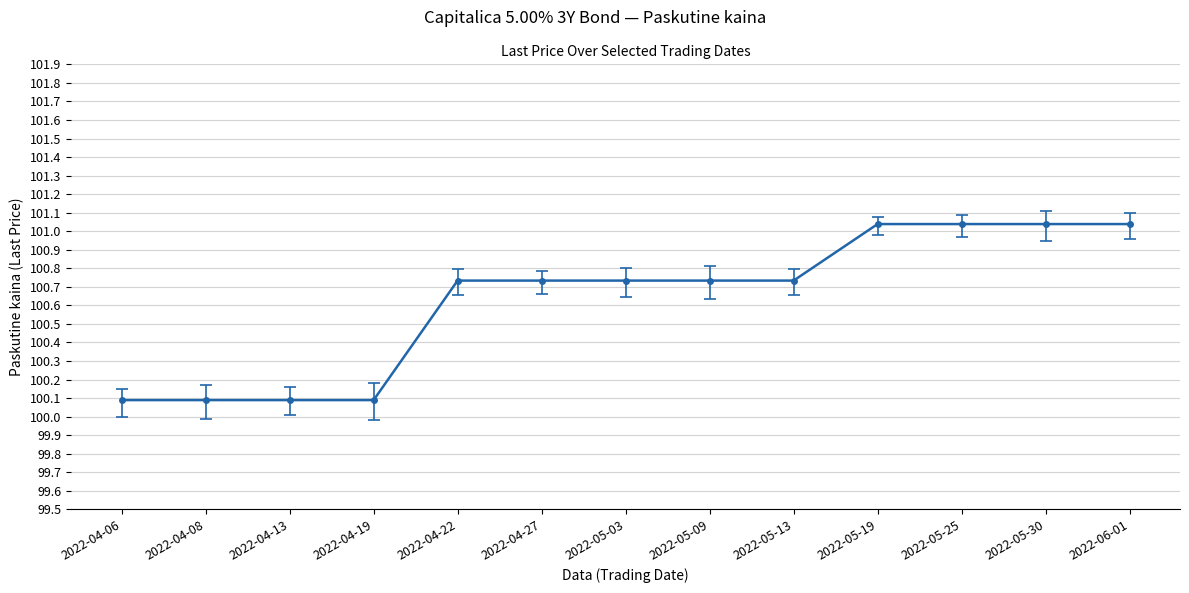

What is the change in value from 2022-04-19 to 2022-05-30?

+0.9